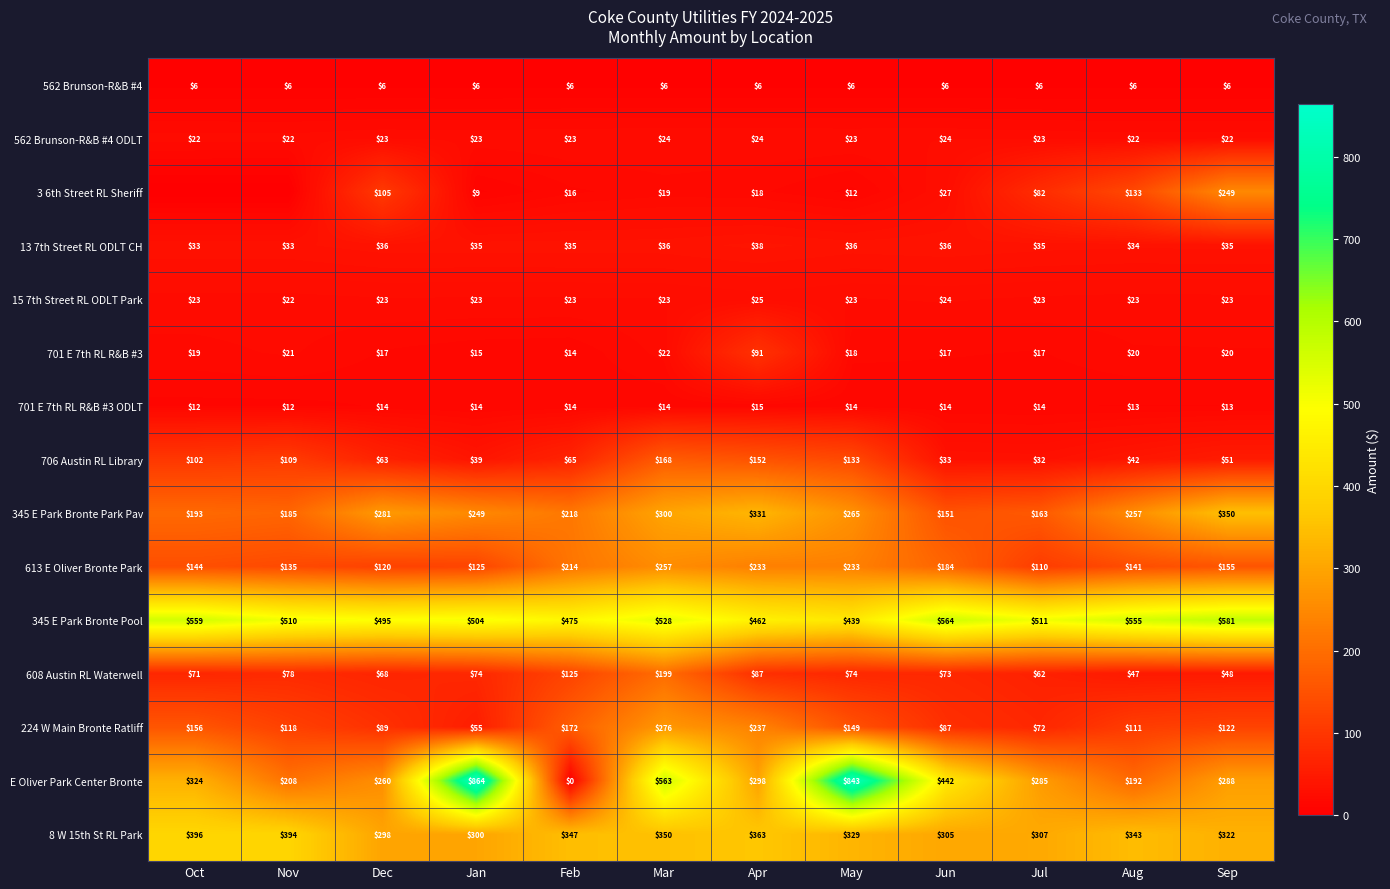

At which label does 345 E Park Bronte Park Pav reach its minimum?

Jun